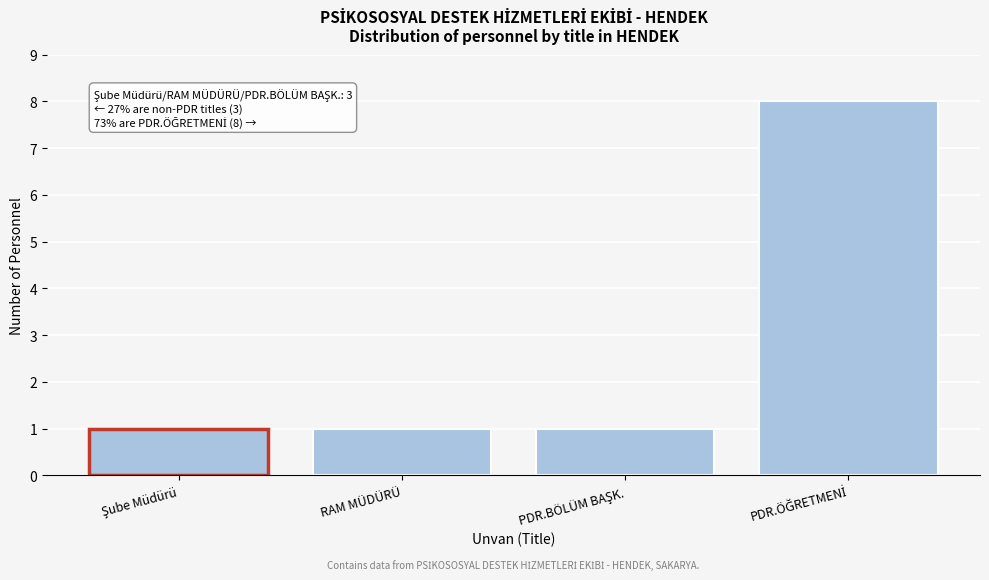

Reading left to right, what are all the values shown in this chart?

1	1	1	8